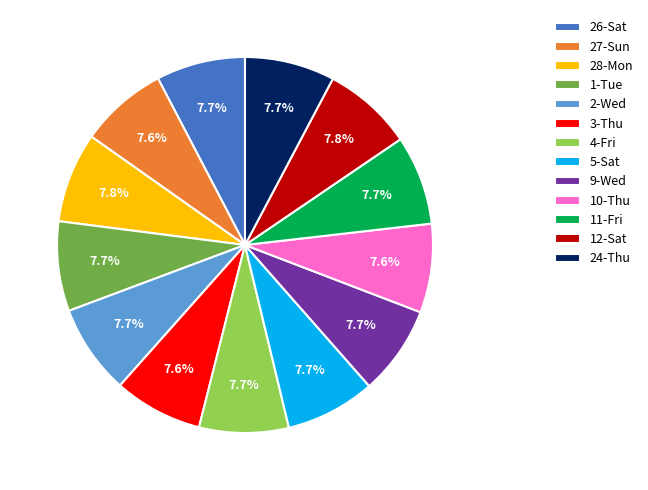

Does 10-Thu account for over 50% of the chart?

No